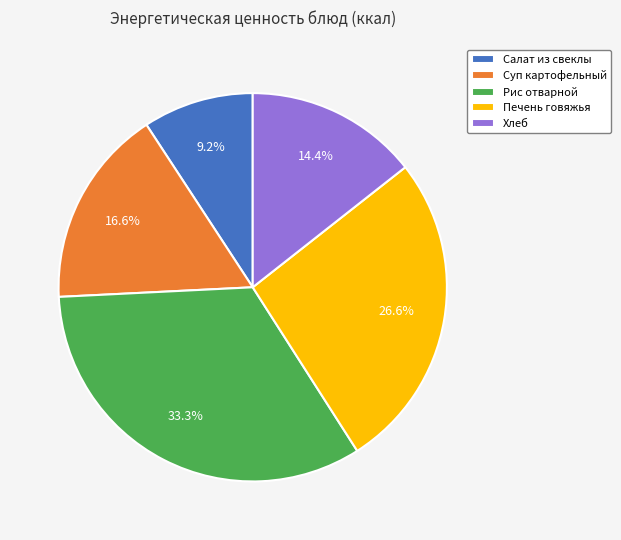

Approximately how many times larger is the value at Печень говяжья compared to Хлеб?

1.8